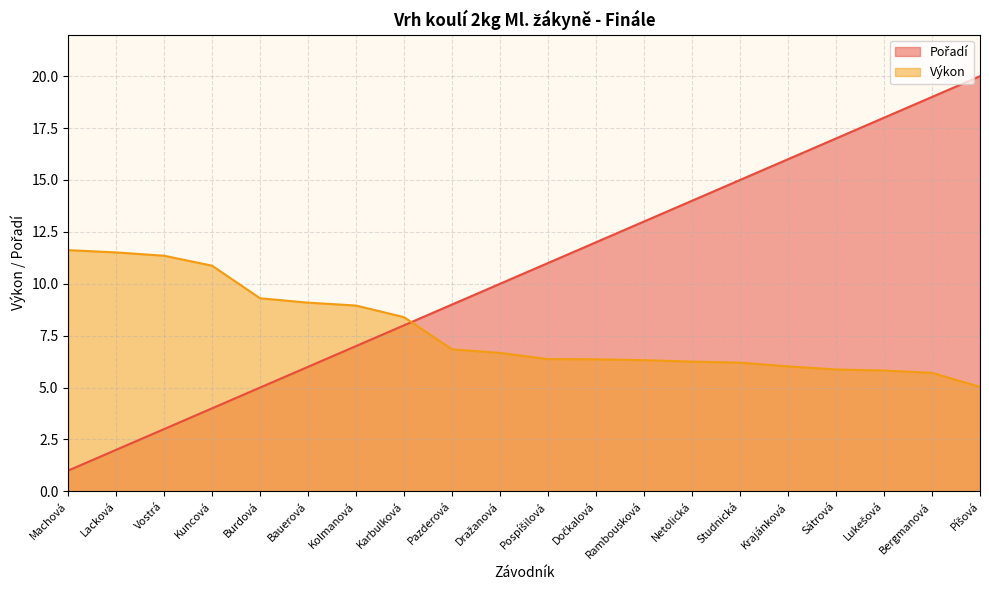

What is the sum of all Výkon values?

154.5